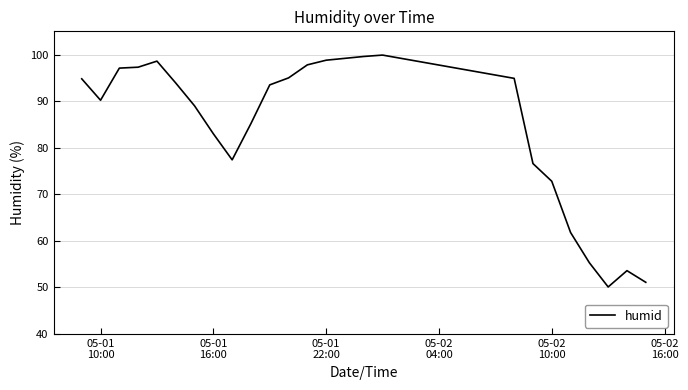

What is the greatest value displayed?

99.9